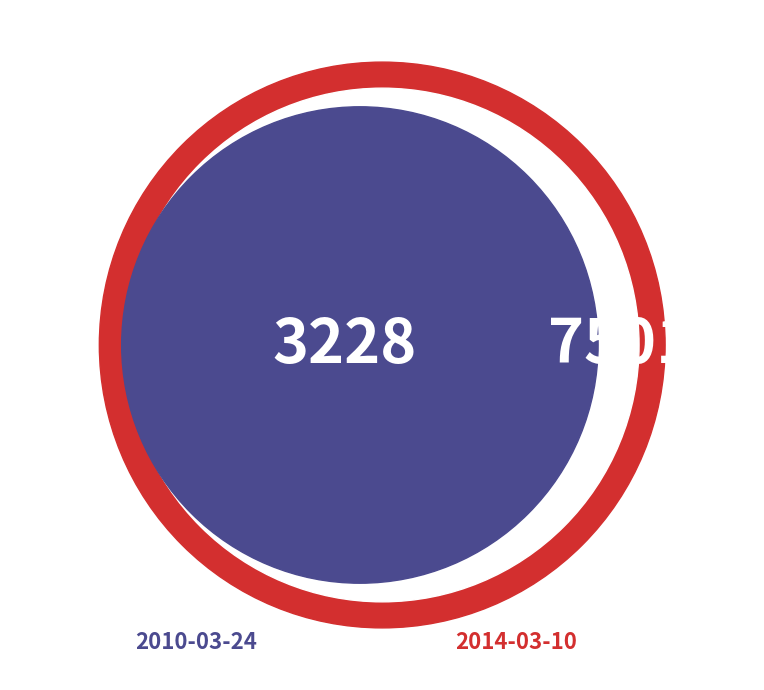

How many segments does this pie chart have?

2